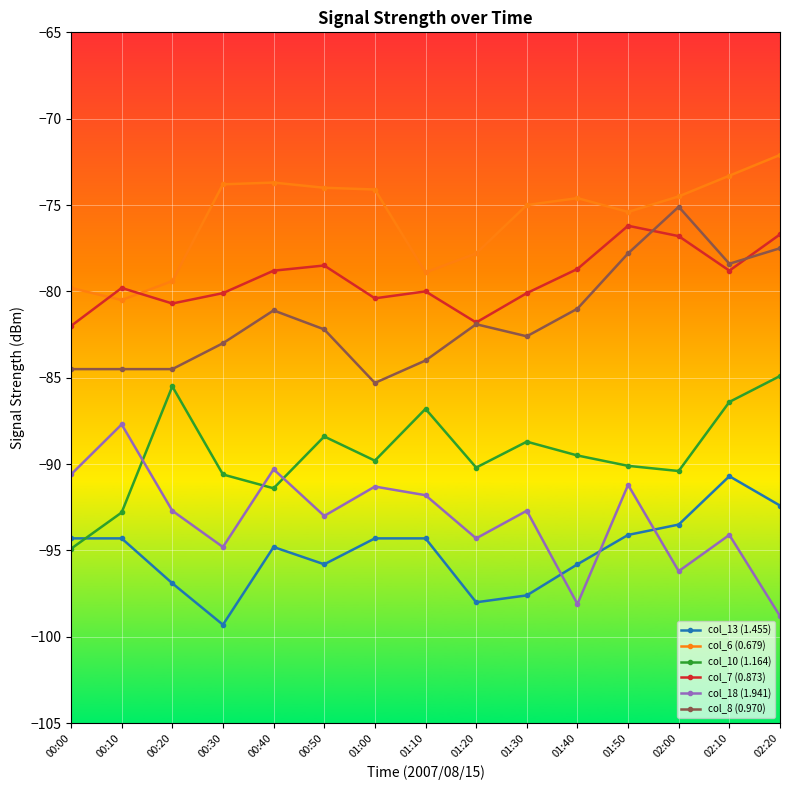

True or false: col_13 (1.455) has more than 0 interior local peaks.

True